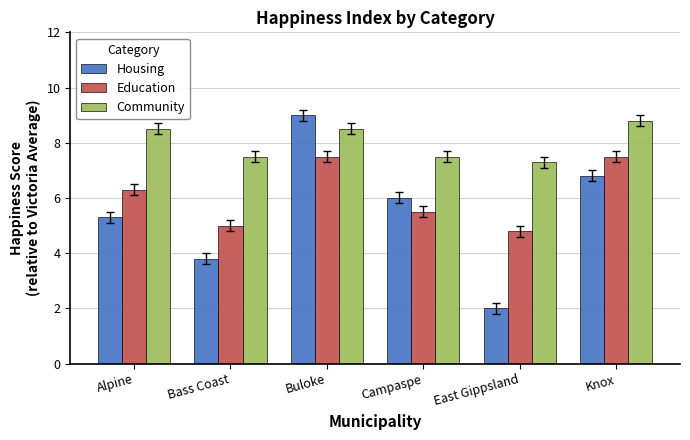

The value of Education at Campaspe is 5.5. True or false?

True